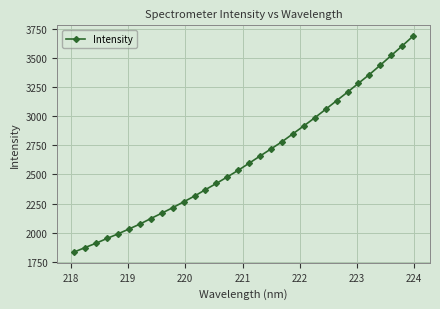

What is the sum of all values?

84364.4